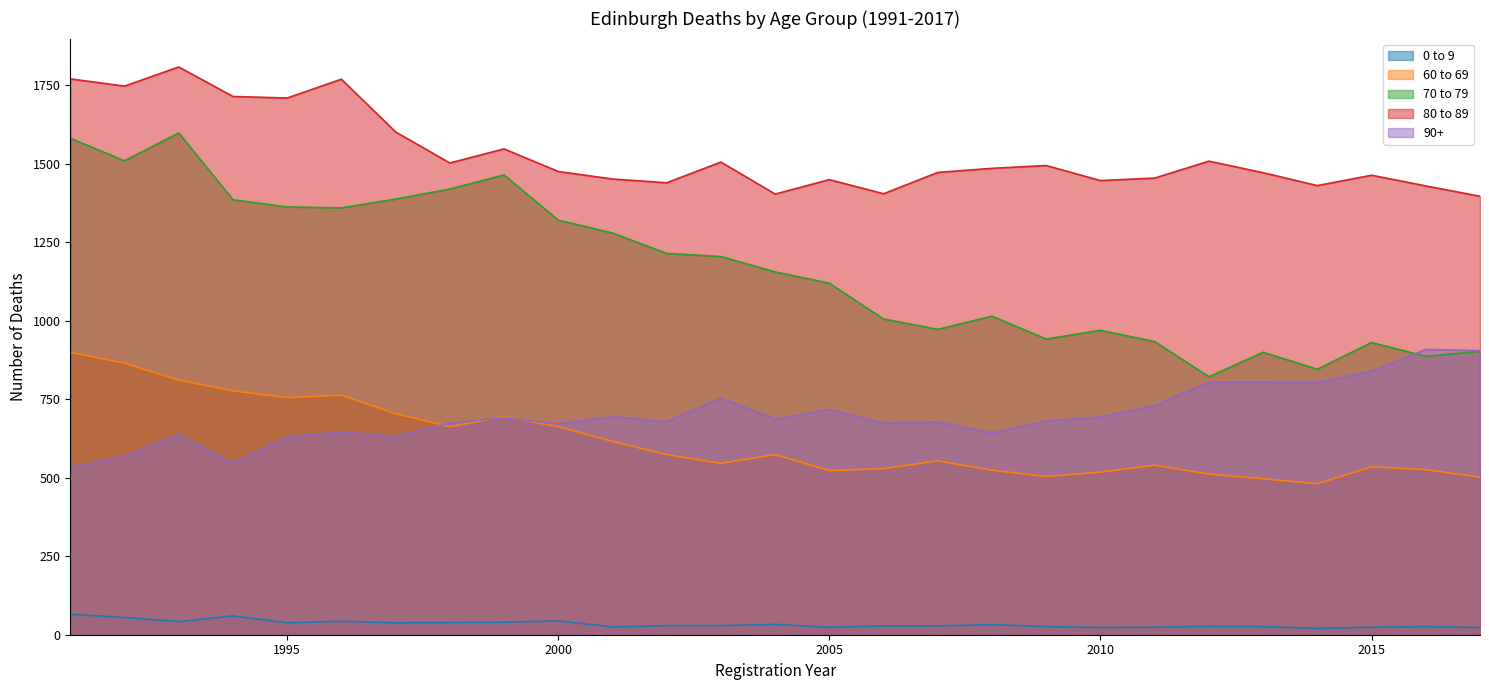

Which category has the highest value in the 60 to 69 series?

1991